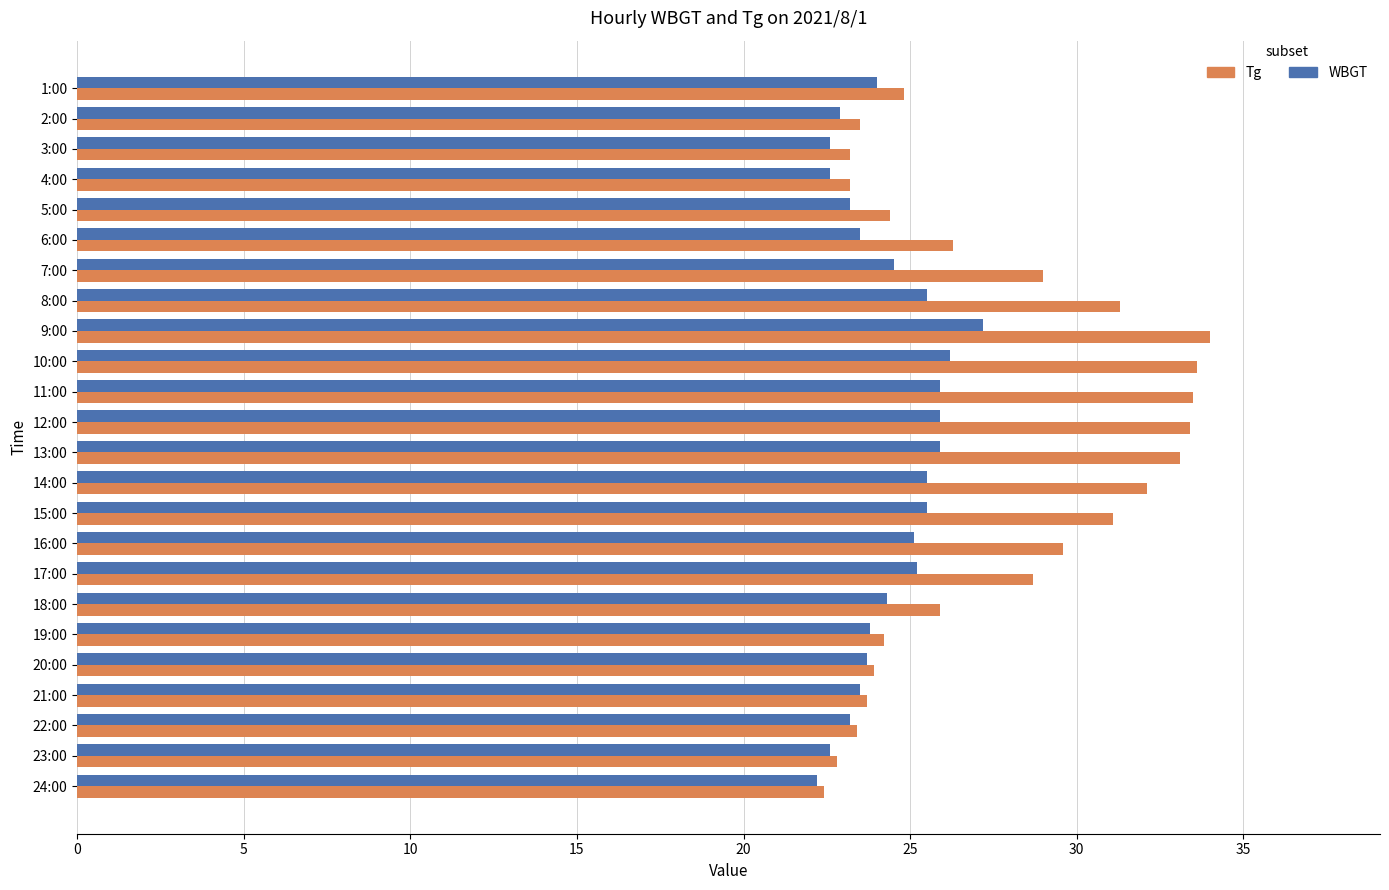

At how many categories does at least one series exceed 28?

11